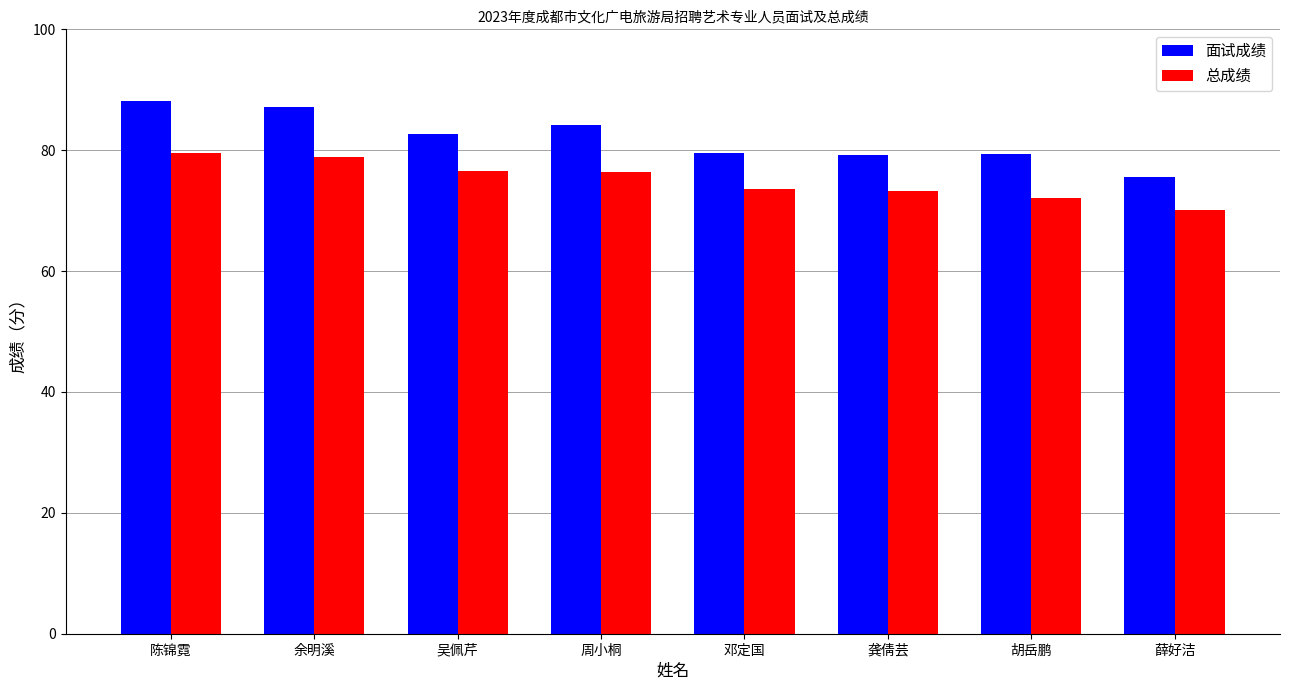

Where does the 面试成绩 series first go above 82?

陈锦霓